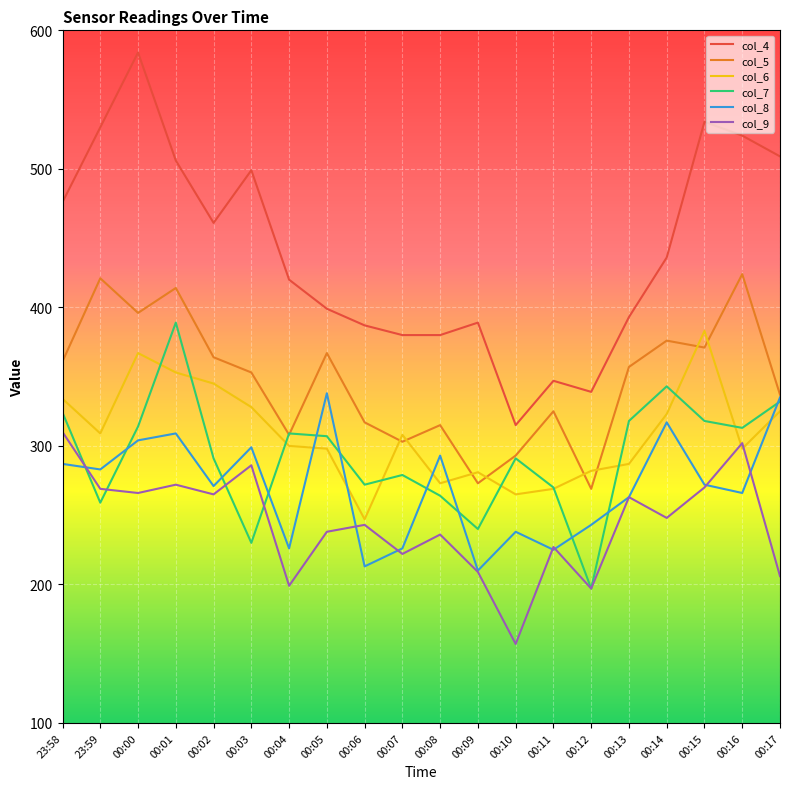

The value of col_4 at 00:14 is 656. True or false?

False